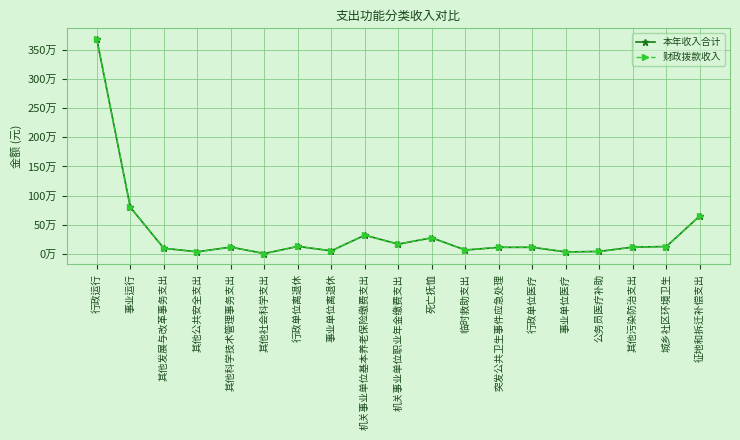

True or false: 本年收入合计 has more than 2 points higher than both neighbors.

True